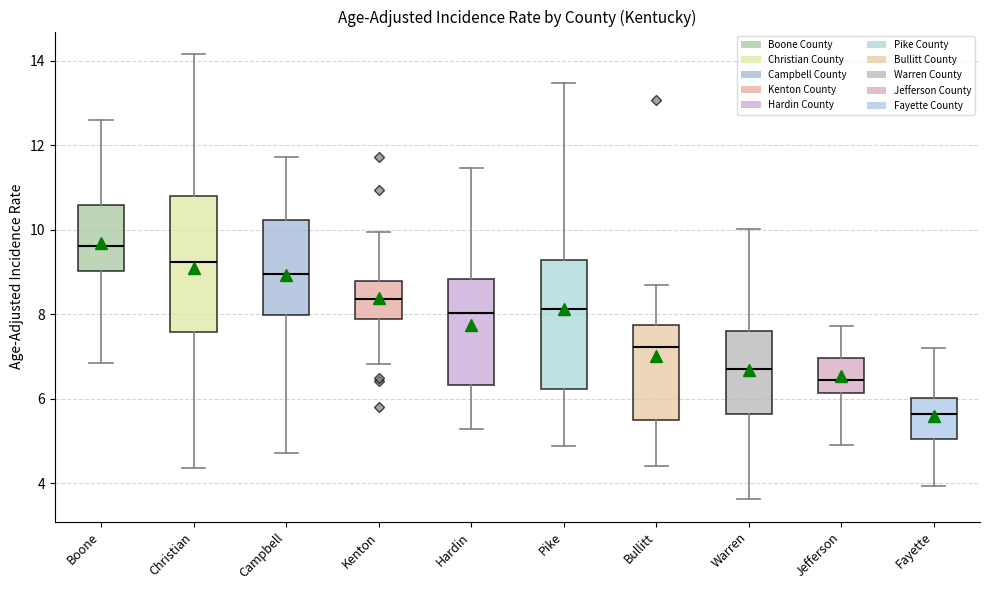

Which box has the lowest median line?

Fayette